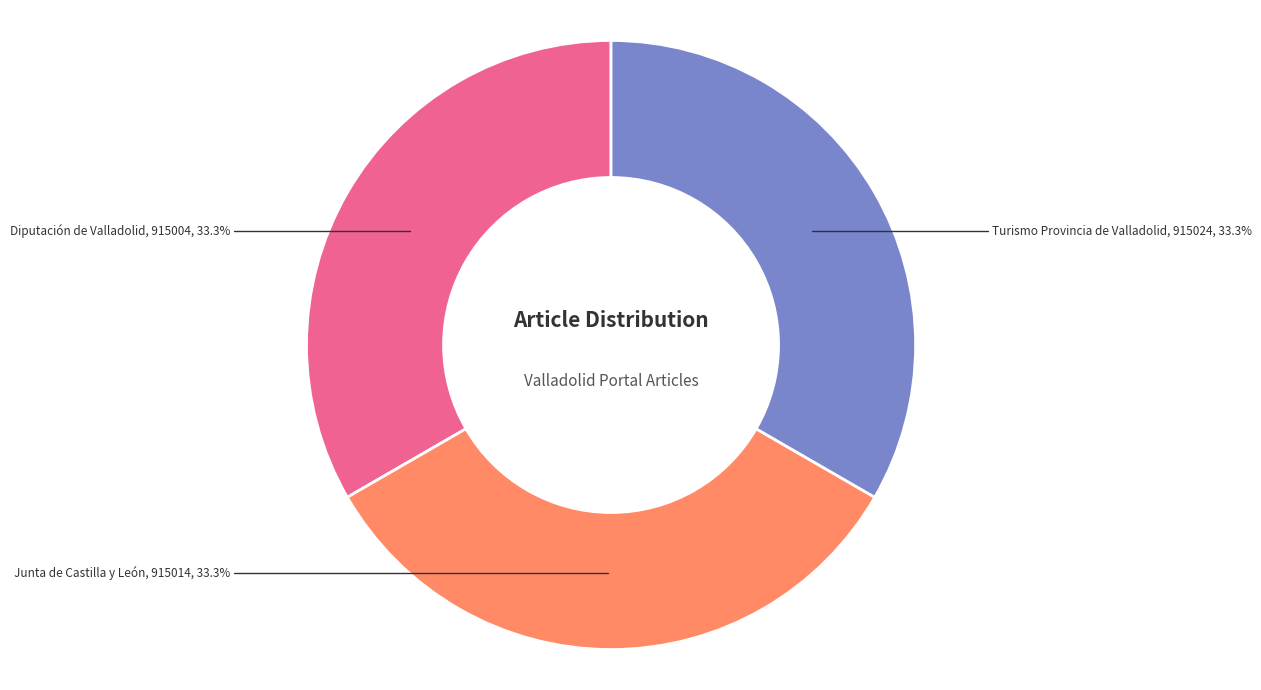

Does Diputación de Valladolid represent more than half of the total?

No